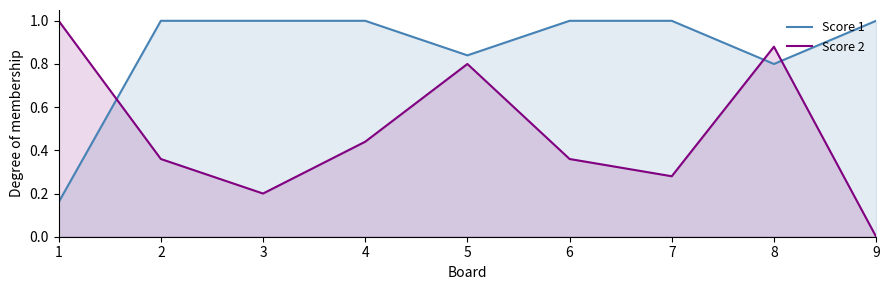

Reading left to right, transcribe all the data shown in this chart.

Score 1: 1=0.2	2=1.0	3=1.0	4=1.0	5=0.8	6=1.0	7=1.0	8=0.8	9=1.0
Score 2: 1=1.0	2=0.4	3=0.2	4=0.4	5=0.8	6=0.4	7=0.3	8=0.9	9=0.0